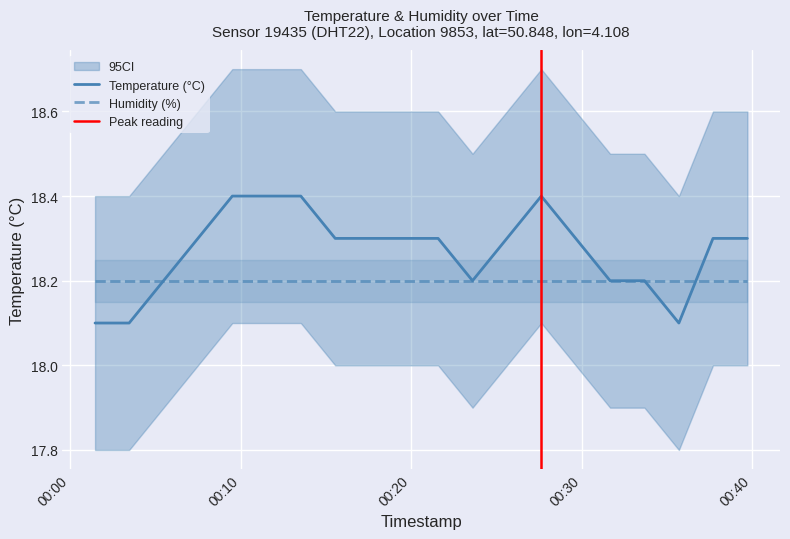

Reading left to right, what are all the values shown in this chart?

2023-07-31T00:01:27=18.1	2023-07-31T00:03:27=18.1	2023-07-31T00:05:28=18.2	2023-07-31T00:07:29=18.3	2023-07-31T00:09:30=18.4	2023-07-31T00:11:30=18.4	2023-07-31T00:13:31=18.4	2023-07-31T00:15:32=18.3	2023-07-31T00:17:33=18.3	2023-07-31T00:19:34=18.3	2023-07-31T00:21:34=18.3	2023-07-31T00:23:35=18.2	2023-07-31T00:25:36=18.3	2023-07-31T00:27:37=18.4	2023-07-31T00:29:38=18.3	2023-07-31T00:31:39=18.2	2023-07-31T00:33:40=18.2	2023-07-31T00:35:41=18.1	2023-07-31T00:37:41=18.3	2023-07-31T00:39:42=18.3